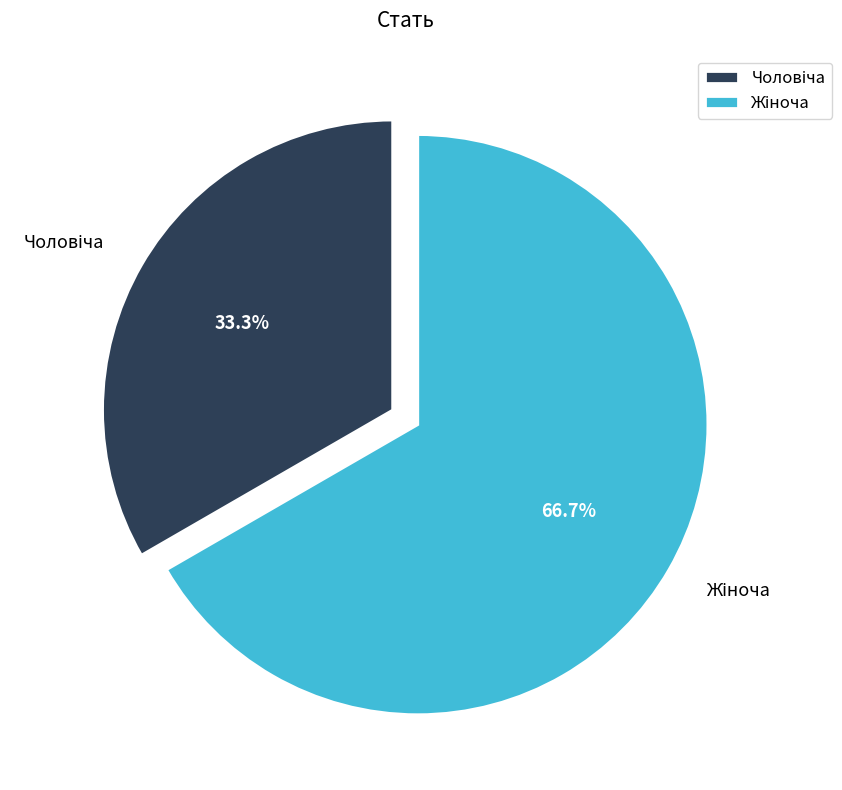

Is there a majority slice in this chart?

Yes